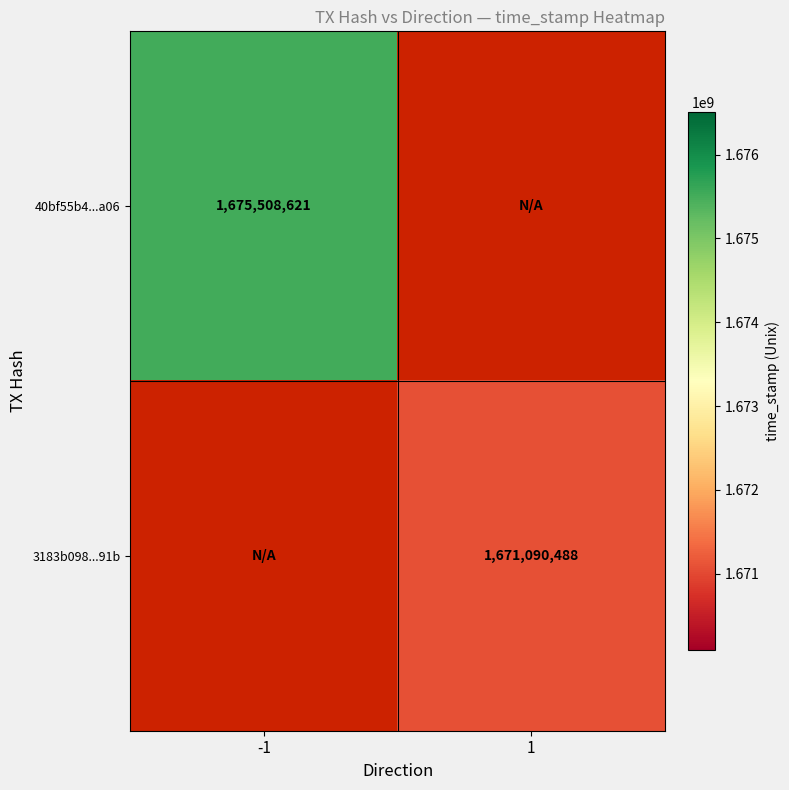

True or false: 40bf55b4...a06 has a value of 936329641 at -1.

False